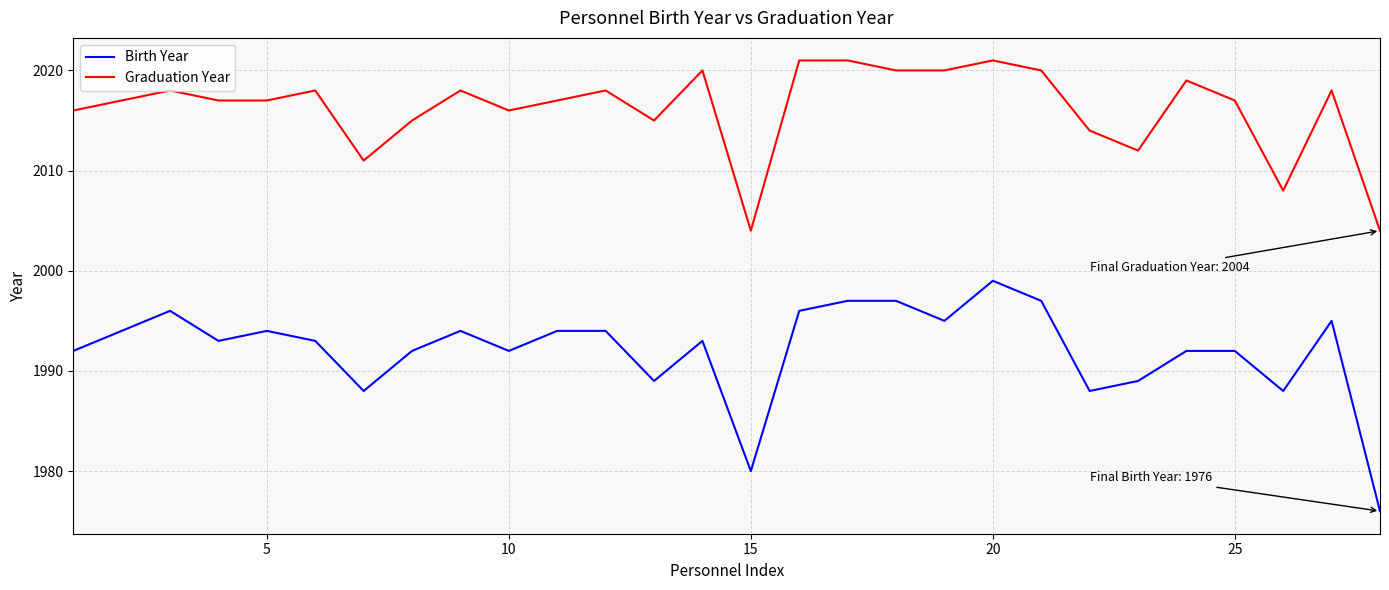

True or false: Graduation Year and Birth Year cross at least once.

False